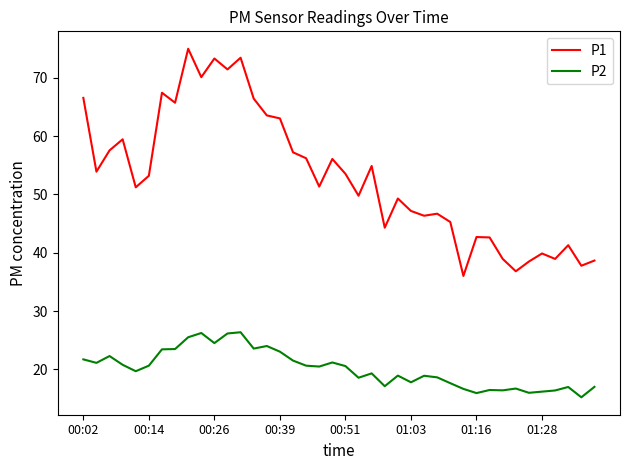

Which series has the largest total across all categories?

P1